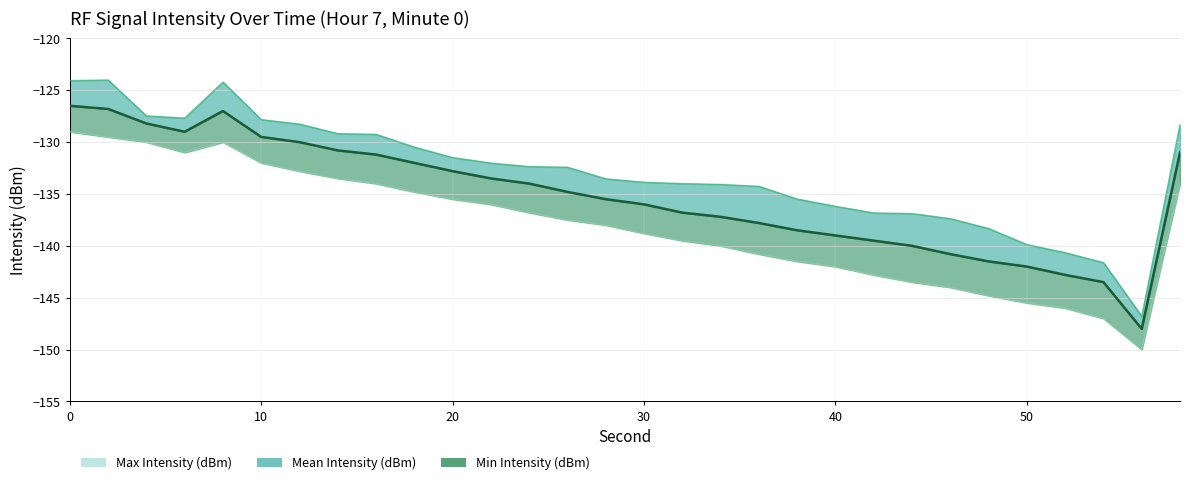

Reading right to left, what are all the values shown in this chart?

Max Intensity (dBm): 58=-128.3	56=-146.8	54=-141.6	52=-140.7	50=-139.9	48=-138.3	46=-137.4	44=-136.9	42=-136.8	40=-136.2	38=-135.5	36=-134.3	34=-134.1	32=-134.0	30=-133.9	28=-133.5	26=-132.4	24=-132.4	22=-132.0	20=-131.5	18=-130.5	16=-129.2	14=-129.2	12=-128.3	10=-127.8	8=-124.2	6=-127.7	4=-127.5	2=-124.0	0=-124.1
Mean Intensity (dBm): 58=-131.0	56=-148.0	54=-143.5	52=-142.8	50=-142.0	48=-141.5	46=-140.8	44=-140.0	42=-139.5	40=-139.0	38=-138.5	36=-137.8	34=-137.2	32=-136.8	30=-136.0	28=-135.5	26=-134.8	24=-134.0	22=-133.5	20=-132.8	18=-132.0	16=-131.2	14=-130.8	12=-130.0	10=-129.5	8=-127.0	6=-129.0	4=-128.2	2=-126.8	0=-126.5
Min Intensity (dBm): 58=-134.0	56=-150.0	54=-147.0	52=-146.0	50=-145.5	48=-144.8	46=-144.0	44=-143.5	42=-142.8	40=-142.0	38=-141.5	36=-140.8	34=-140.0	32=-139.5	30=-138.8	28=-138.0	26=-137.5	24=-136.8	22=-136.0	20=-135.5	18=-134.8	16=-134.0	14=-133.5	12=-132.8	10=-132.0	8=-130.0	6=-131.0	4=-130.0	2=-129.5	0=-129.0